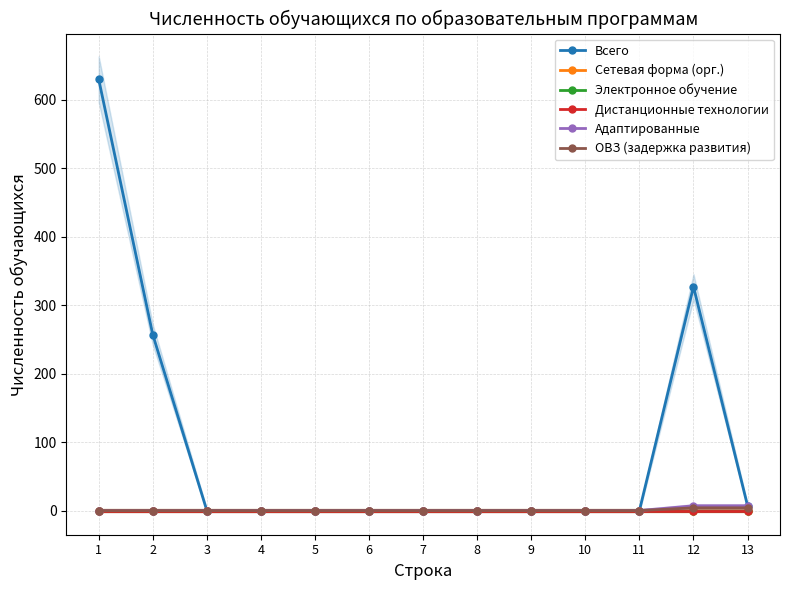

Between 11 and 13, which is larger?

13